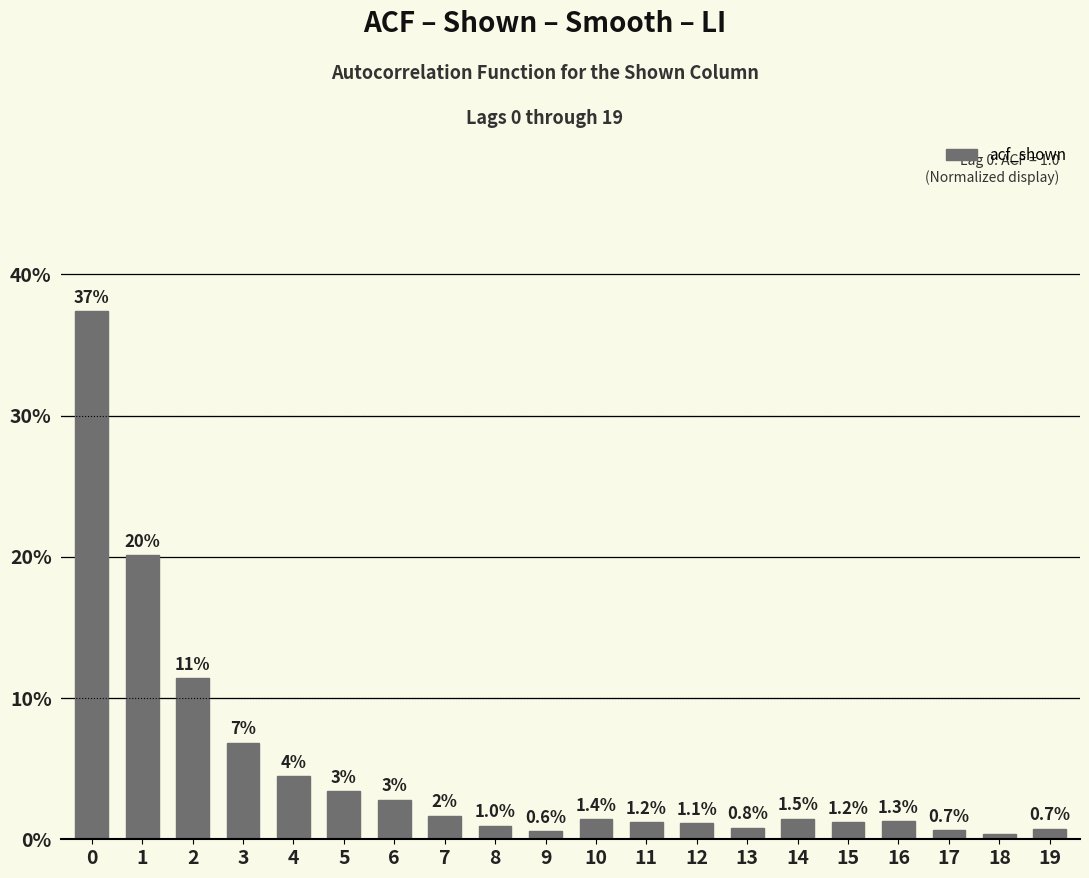

What value does the data have at 15?

1.2